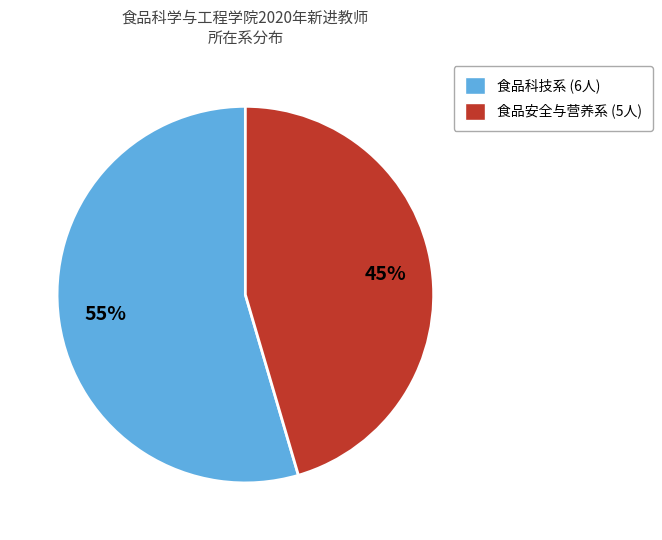

Which slice is the largest?

食品科技系